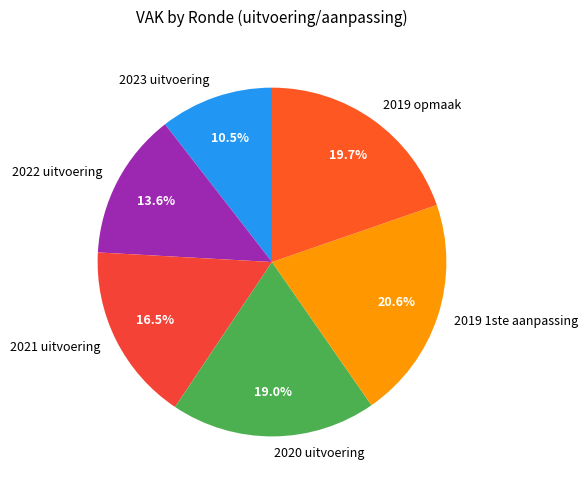

What is the smallest slice in the pie chart?

2023 uitvoering